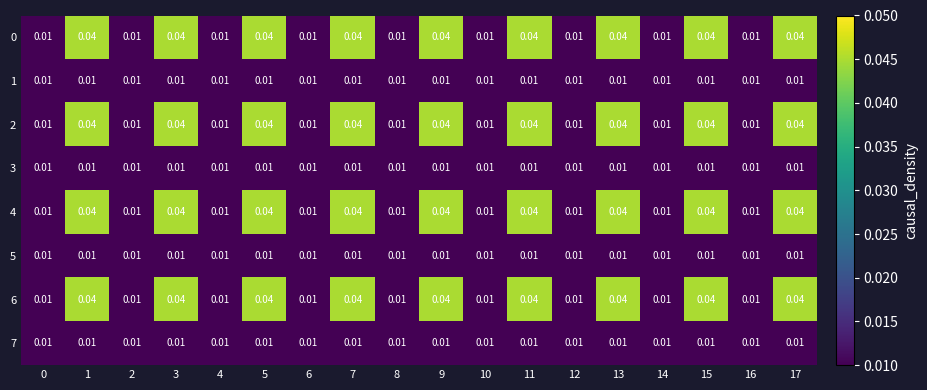

Reading right to left, transcribe all the data shown in this chart.

0: 17=0.0	16=0.0	15=0.0	14=0.0	13=0.0	12=0.0	11=0.0	10=0.0	9=0.0	8=0.0	7=0.0	6=0.0	5=0.0	4=0.0	3=0.0	2=0.0	1=0.0	0=0.0
1: 17=0.0	16=0.0	15=0.0	14=0.0	13=0.0	12=0.0	11=0.0	10=0.0	9=0.0	8=0.0	7=0.0	6=0.0	5=0.0	4=0.0	3=0.0	2=0.0	1=0.0	0=0.0
2: 17=0.0	16=0.0	15=0.0	14=0.0	13=0.0	12=0.0	11=0.0	10=0.0	9=0.0	8=0.0	7=0.0	6=0.0	5=0.0	4=0.0	3=0.0	2=0.0	1=0.0	0=0.0
3: 17=0.0	16=0.0	15=0.0	14=0.0	13=0.0	12=0.0	11=0.0	10=0.0	9=0.0	8=0.0	7=0.0	6=0.0	5=0.0	4=0.0	3=0.0	2=0.0	1=0.0	0=0.0
4: 17=0.0	16=0.0	15=0.0	14=0.0	13=0.0	12=0.0	11=0.0	10=0.0	9=0.0	8=0.0	7=0.0	6=0.0	5=0.0	4=0.0	3=0.0	2=0.0	1=0.0	0=0.0
5: 17=0.0	16=0.0	15=0.0	14=0.0	13=0.0	12=0.0	11=0.0	10=0.0	9=0.0	8=0.0	7=0.0	6=0.0	5=0.0	4=0.0	3=0.0	2=0.0	1=0.0	0=0.0
6: 17=0.0	16=0.0	15=0.0	14=0.0	13=0.0	12=0.0	11=0.0	10=0.0	9=0.0	8=0.0	7=0.0	6=0.0	5=0.0	4=0.0	3=0.0	2=0.0	1=0.0	0=0.0
7: 17=0.0	16=0.0	15=0.0	14=0.0	13=0.0	12=0.0	11=0.0	10=0.0	9=0.0	8=0.0	7=0.0	6=0.0	5=0.0	4=0.0	3=0.0	2=0.0	1=0.0	0=0.0